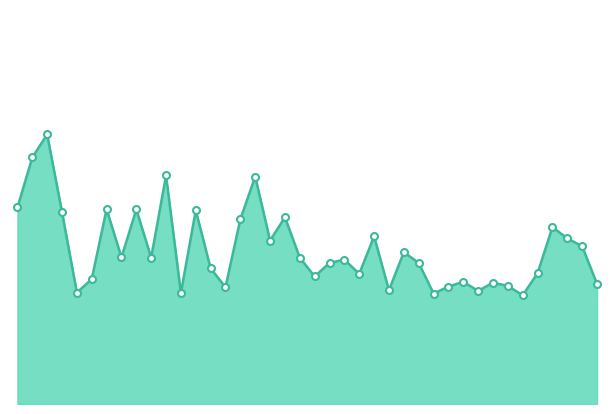

Rank the categories by value from highest to lowest.

00:05, 00:02, 00:24, 00:45, 00:00, 00:14, 00:19, 00:29, 00:07, 00:52, 00:42, 01:51, 01:07, 01:54, 00:50, 01:57, 01:12, 00:17, 00:22, 00:55, 01:02, 01:00, 01:15, 00:32, 01:49, 01:05, 00:57, 00:12, 01:23, 01:30, 01:59, 01:33, 01:20, 00:34, 01:10, 01:28, 00:09, 00:27, 01:17, 01:44